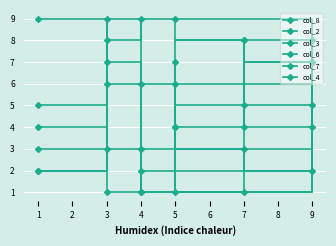

True or false: col_2 has more than 2 interior local peaks.

False